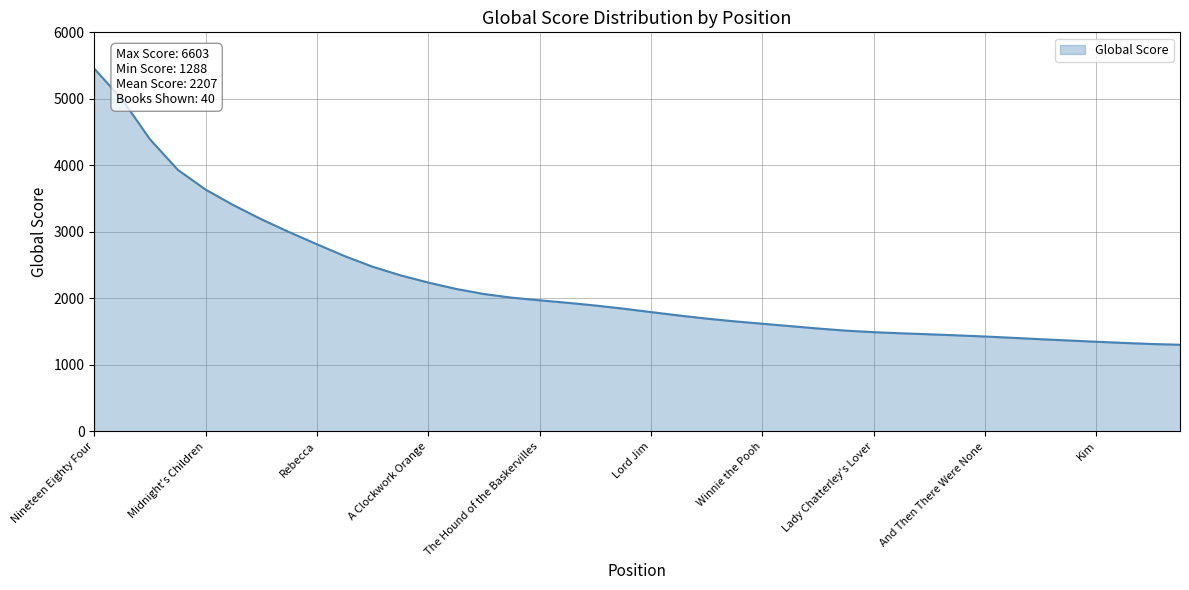

What is the smallest value displayed?

1303